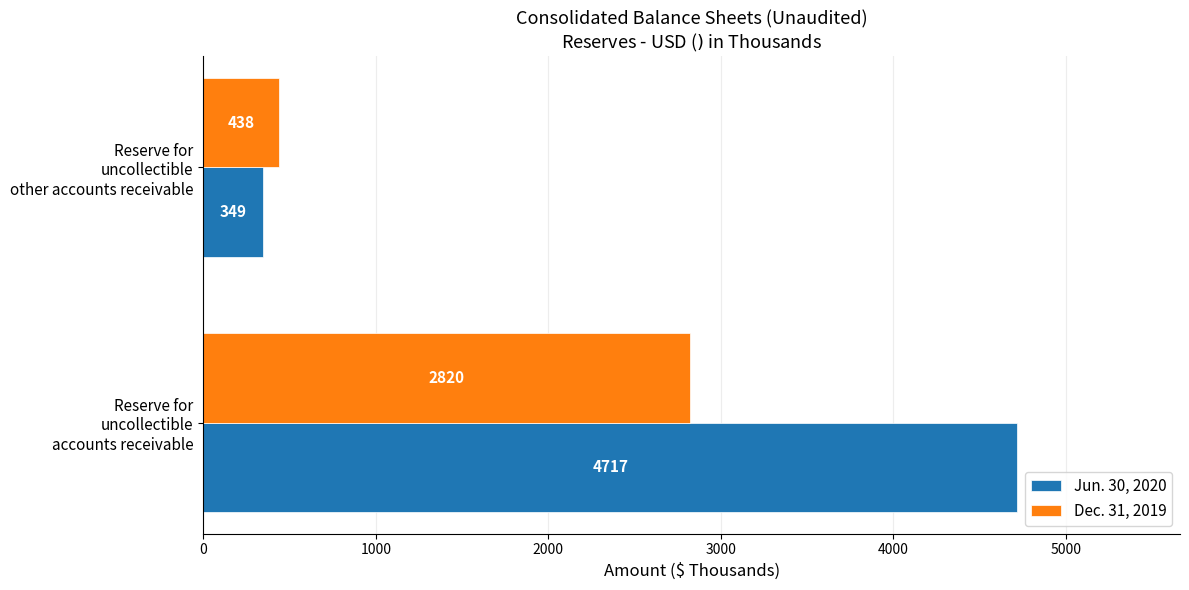

What are all the series names shown in the legend?

Jun. 30, 2020, Dec. 31, 2019